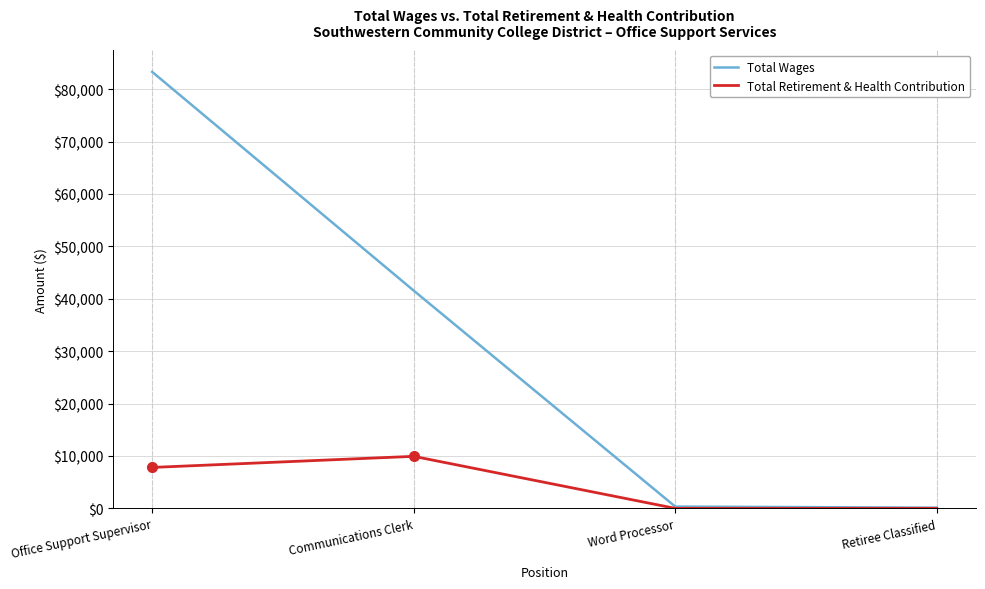

What is the total value across all series at Communications Clerk?

51475.5